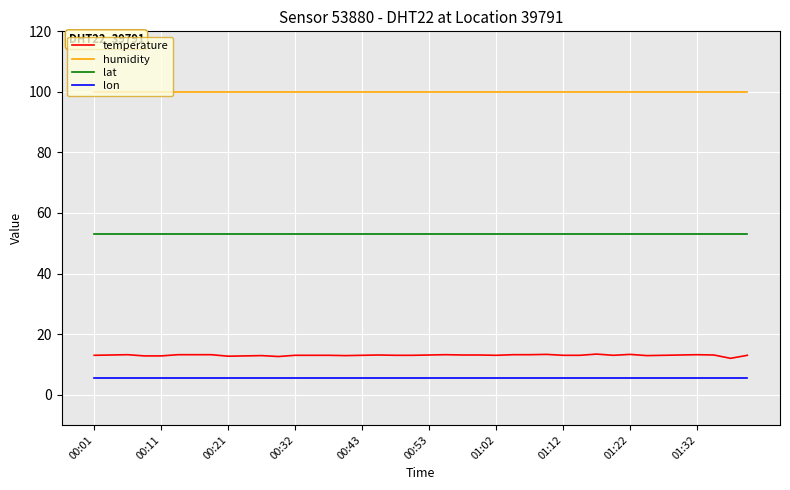

What is the lowest value of the temperature series?

12.0